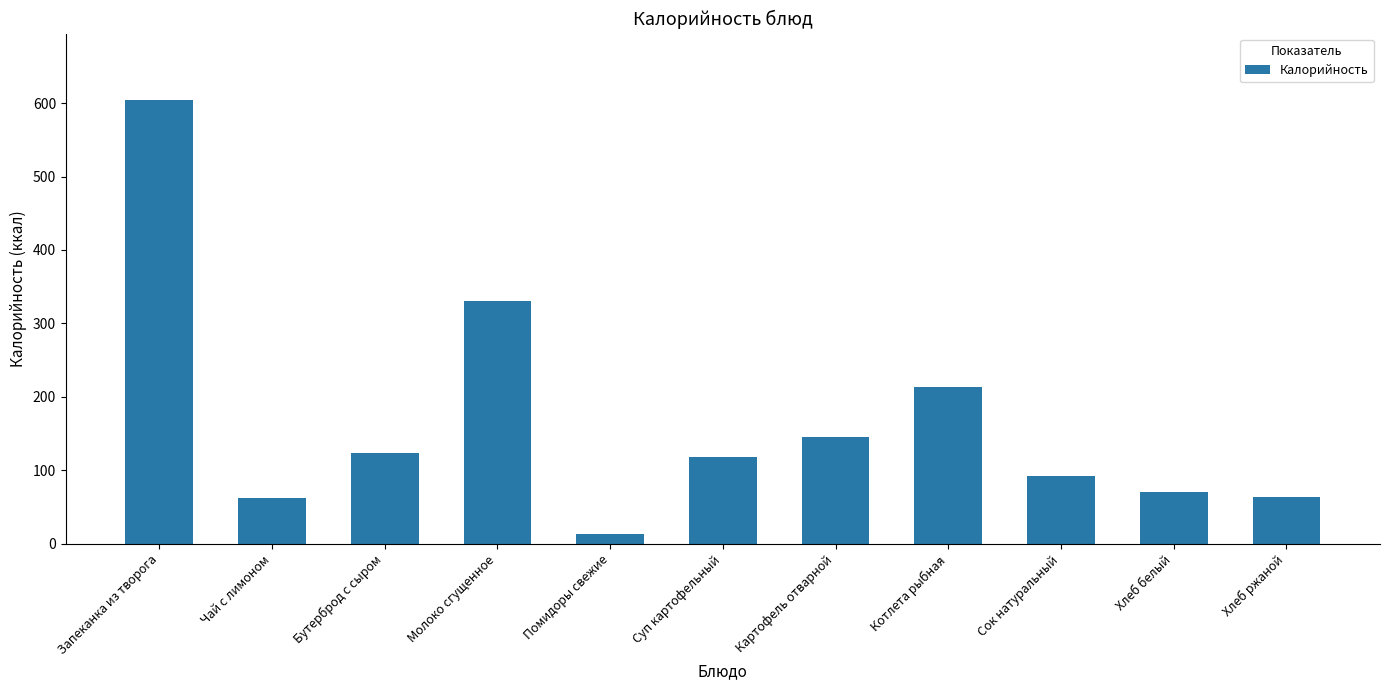

What position from the left is Суп картофельный?

6